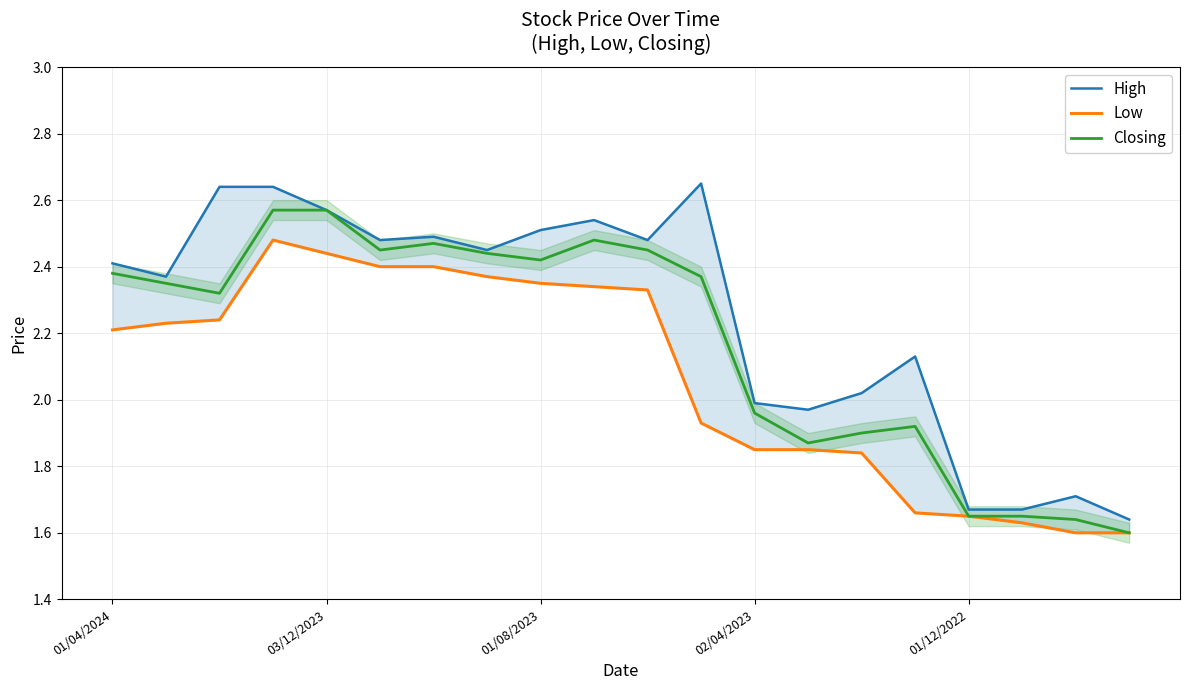

List the series in order of their overall mean, highest first.

High, Closing, Low